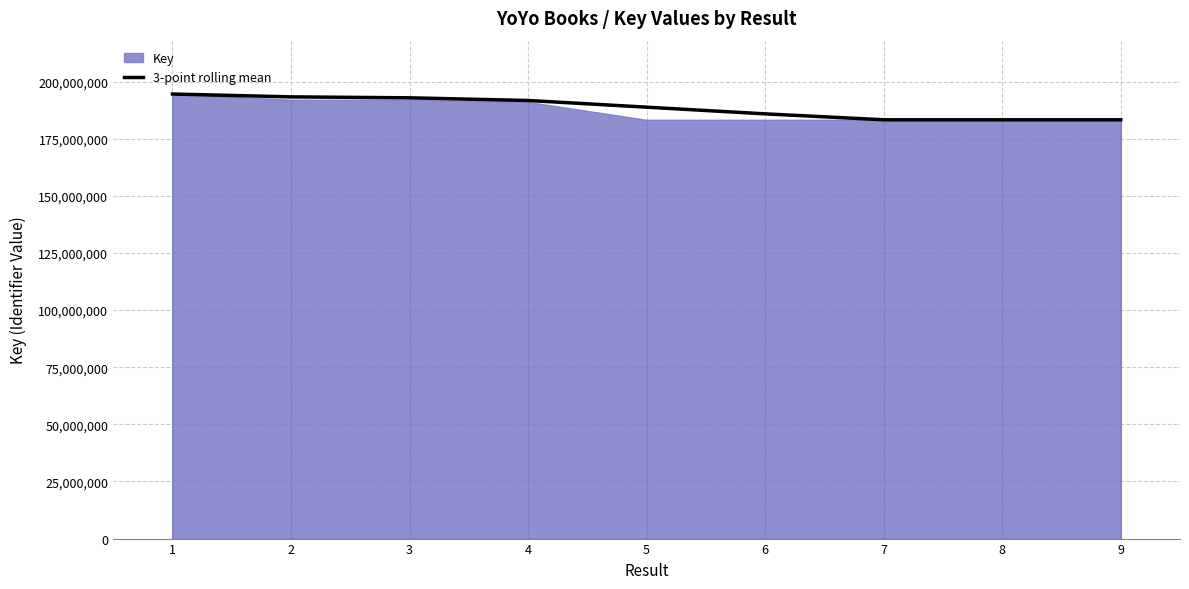

Does the chart display data point markers on the line(s)?

No